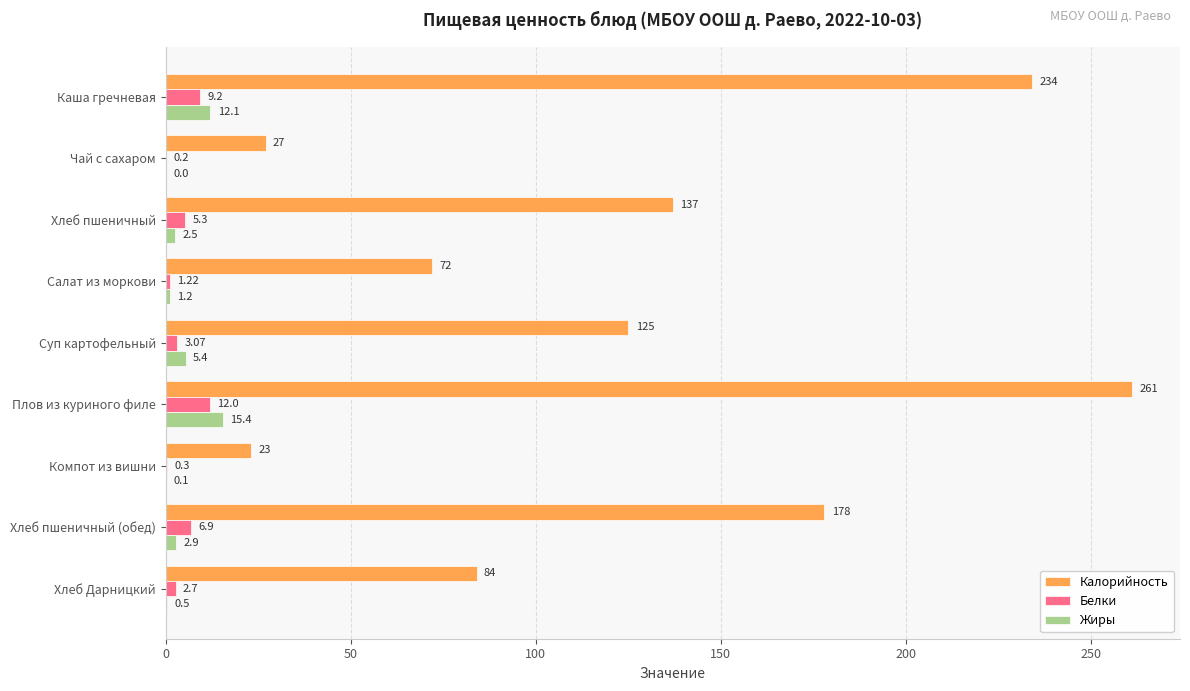

Between Салат из моркови and Плов из куриного филе, which series saw the biggest shift?

Калорийность